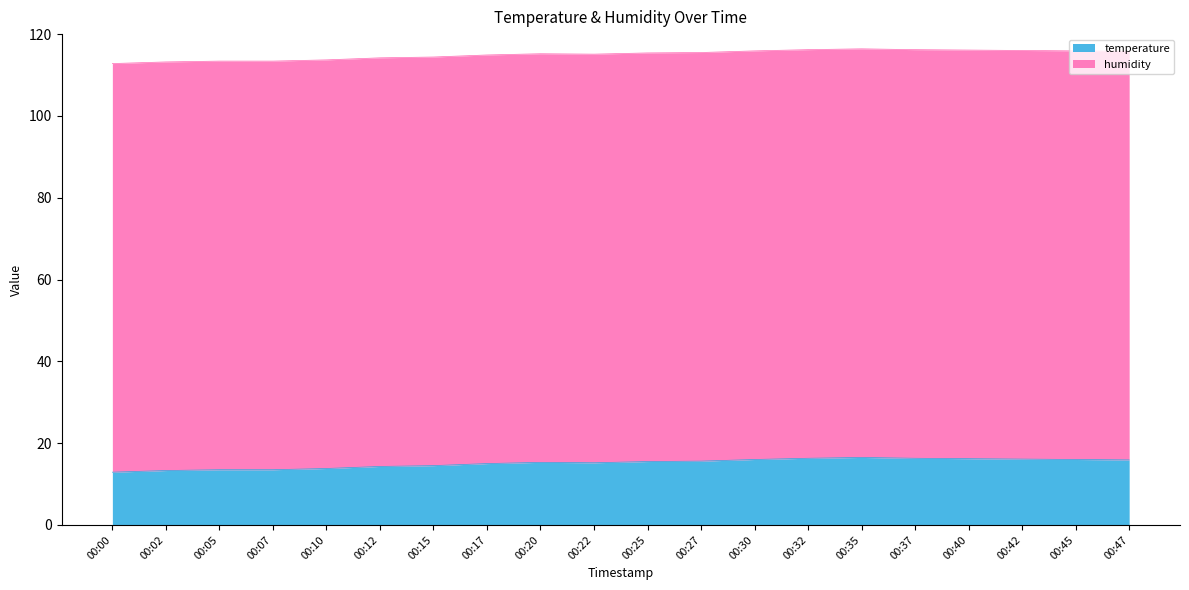

True or false: the data shows 13.3 at 00:02.

True